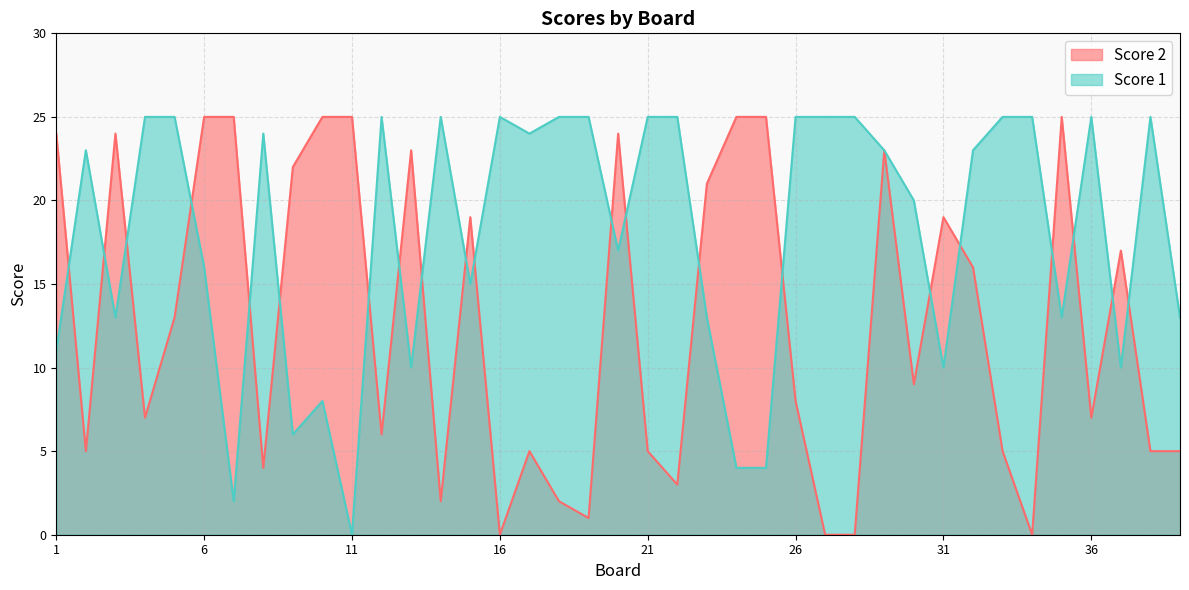

Between 9 and 32, which series saw the biggest shift?

Score 1